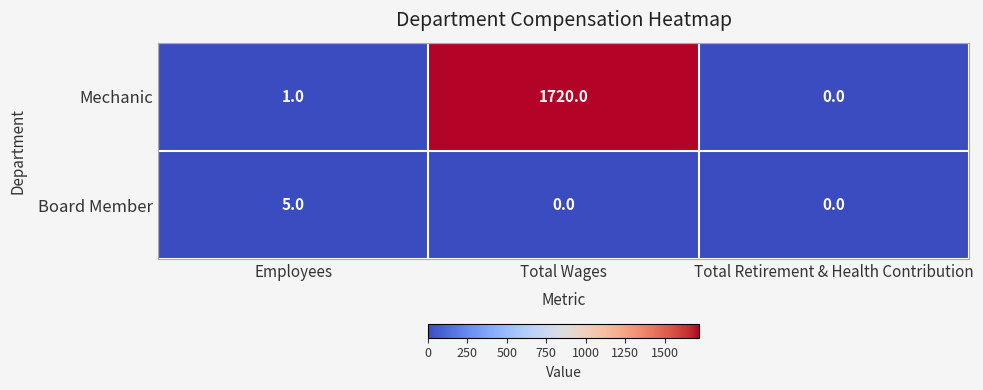

Rank the series by their maximum value, from highest to lowest.

Mechanic, Board Member